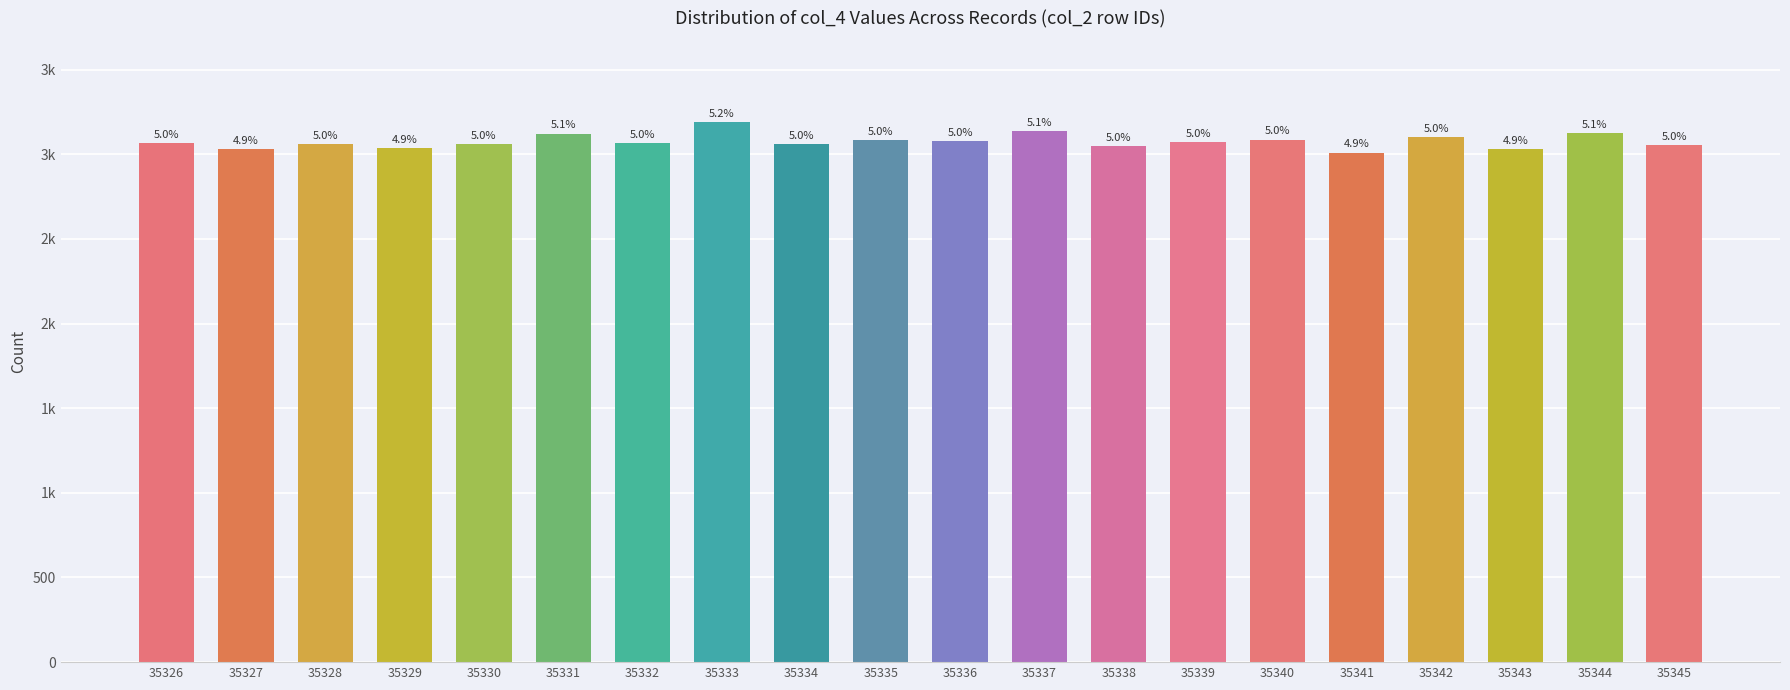

Between 35344 and 35340, which is larger?

35344